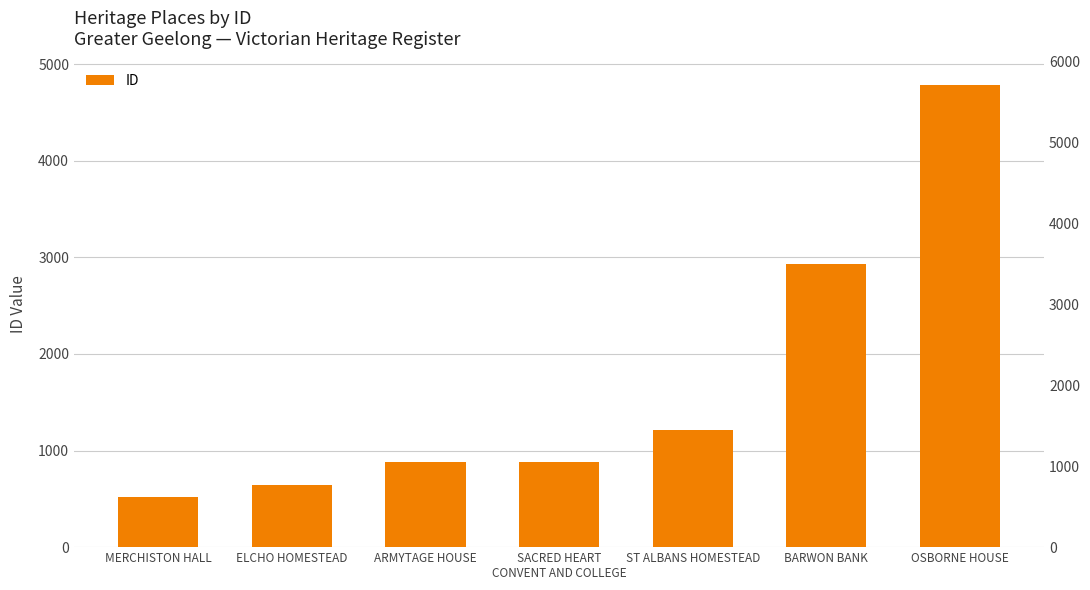

Count the number of data series in this chart.

1